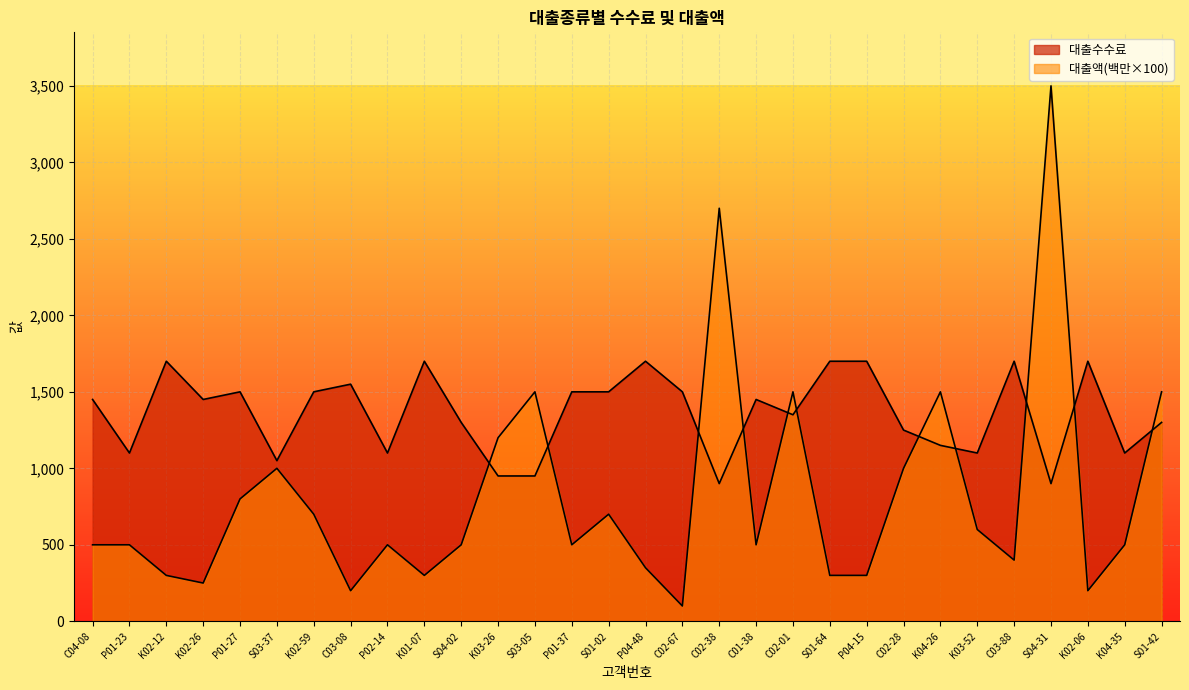

What is the label of the 23rd point from the right?

C03-08